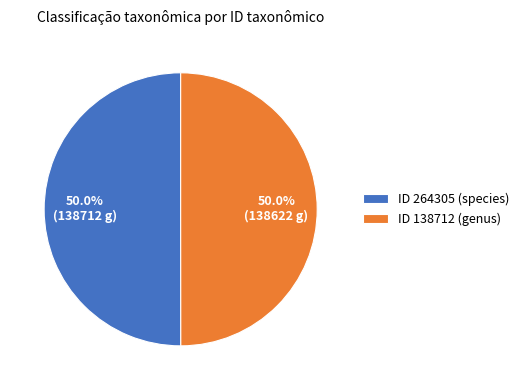

Do ID 264305 (species) and ID 138712 (genus) together represent more than half of the pie?

Yes